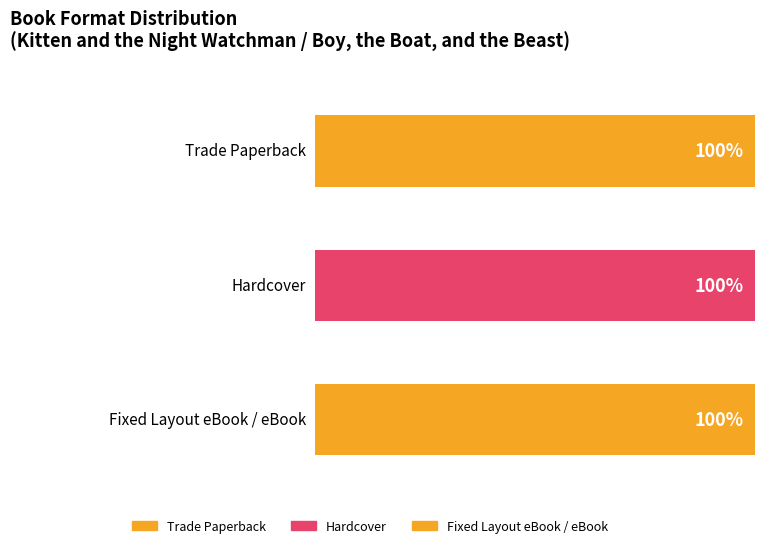

Which series has the widest spread of values?

Trade Paperback